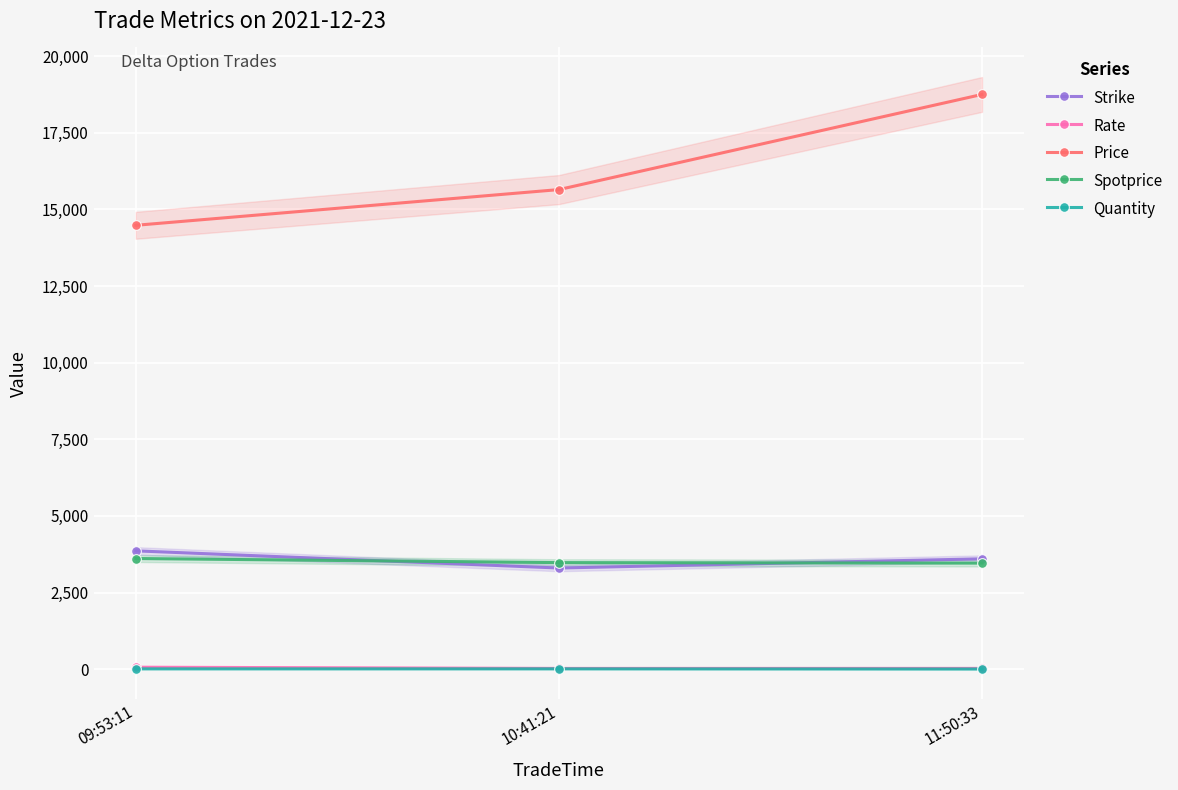

At which category does the chart reach its minimum across all series?

11:50:33